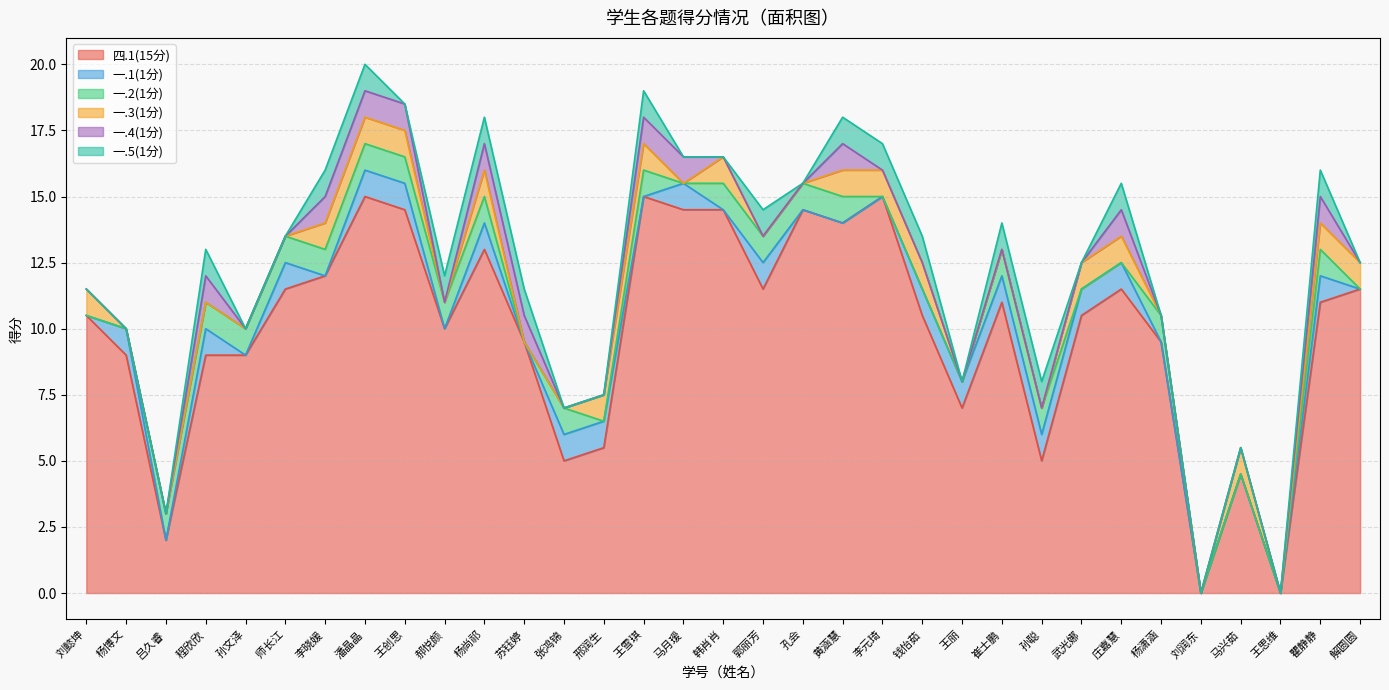

Does the chart have visible grid lines?

Yes